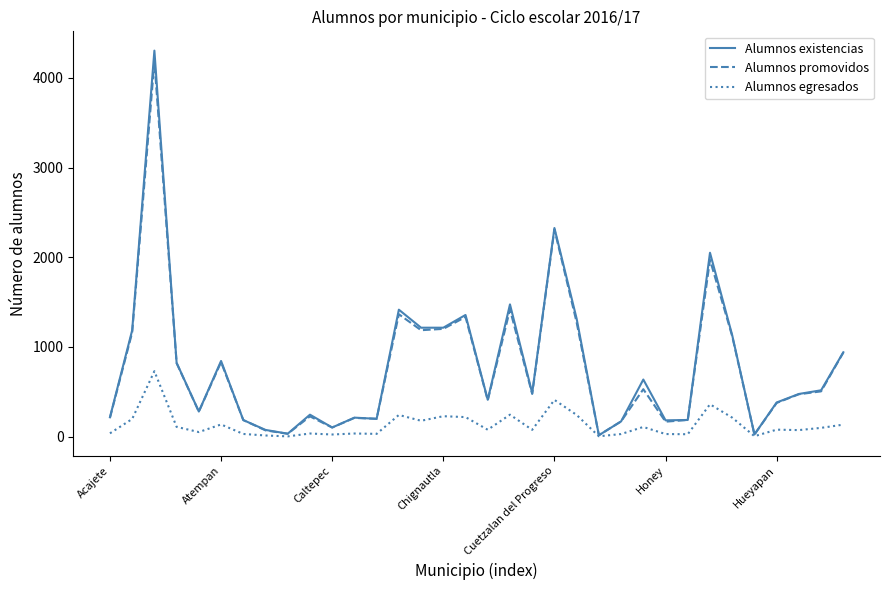

What is the maximum value shown in the chart?

4304